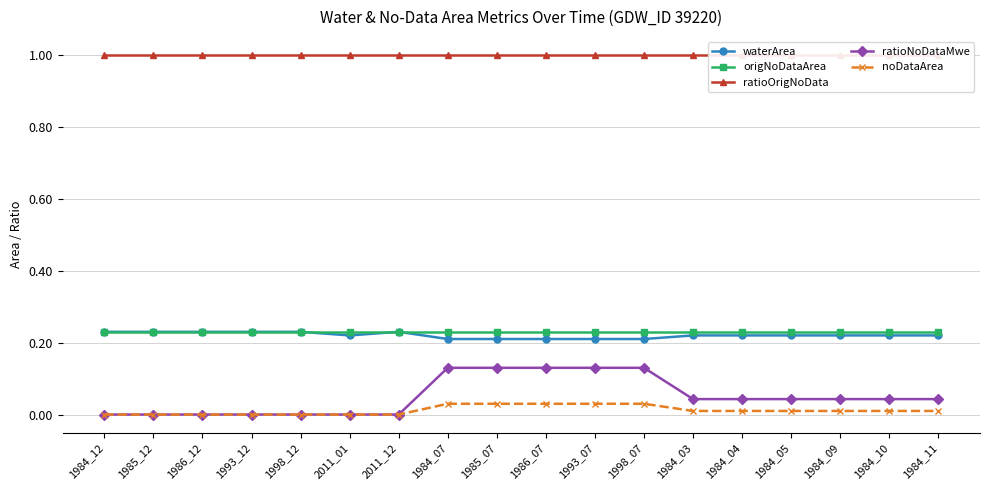

Reading right to left, transcribe all the data shown in this chart.

waterArea: 1984_11=0.2	1984_10=0.2	1984_09=0.2	1984_05=0.2	1984_04=0.2	1984_03=0.2	1998_07=0.2	1993_07=0.2	1986_07=0.2	1985_07=0.2	1984_07=0.2	2011_12=0.2	2011_01=0.2	1998_12=0.2	1993_12=0.2	1986_12=0.2	1985_12=0.2	1984_12=0.2
origNoDataArea: 1984_11=0.2	1984_10=0.2	1984_09=0.2	1984_05=0.2	1984_04=0.2	1984_03=0.2	1998_07=0.2	1993_07=0.2	1986_07=0.2	1985_07=0.2	1984_07=0.2	2011_12=0.2	2011_01=0.2	1998_12=0.2	1993_12=0.2	1986_12=0.2	1985_12=0.2	1984_12=0.2
ratioOrigNoData: 1984_11=1.0	1984_10=1.0	1984_09=1.0	1984_05=1.0	1984_04=1.0	1984_03=1.0	1998_07=1.0	1993_07=1.0	1986_07=1.0	1985_07=1.0	1984_07=1.0	2011_12=1.0	2011_01=1.0	1998_12=1.0	1993_12=1.0	1986_12=1.0	1985_12=1.0	1984_12=1.0
ratioNoDataMwe: 1984_11=0.0	1984_10=0.0	1984_09=0.0	1984_05=0.0	1984_04=0.0	1984_03=0.0	1998_07=0.1	1993_07=0.1	1986_07=0.1	1985_07=0.1	1984_07=0.1	2011_12=0.0	2011_01=0.0	1998_12=0.0	1993_12=0.0	1986_12=0.0	1985_12=0.0	1984_12=0.0
noDataArea: 1984_11=0.0	1984_10=0.0	1984_09=0.0	1984_05=0.0	1984_04=0.0	1984_03=0.0	1998_07=0.0	1993_07=0.0	1986_07=0.0	1985_07=0.0	1984_07=0.0	2011_12=0.0	2011_01=0.0	1998_12=0.0	1993_12=0.0	1986_12=0.0	1985_12=0.0	1984_12=0.0